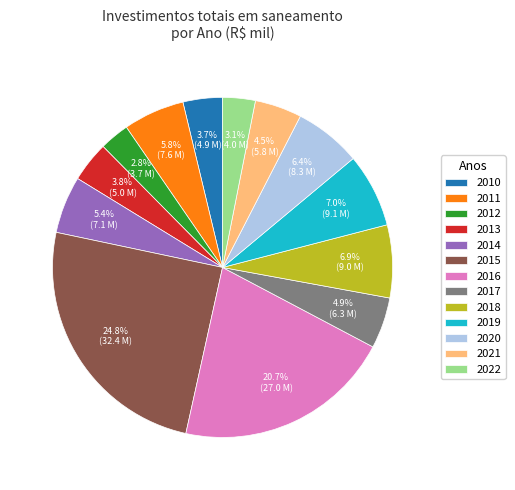

How many segments does this pie chart have?

13